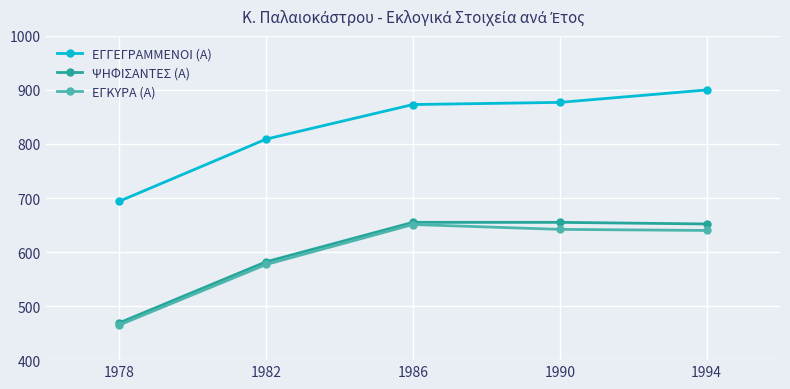

Where is ΕΓΓΕΓΡΑΜΜΕΝΟΙ (Α) nearest to the value 797?

1982